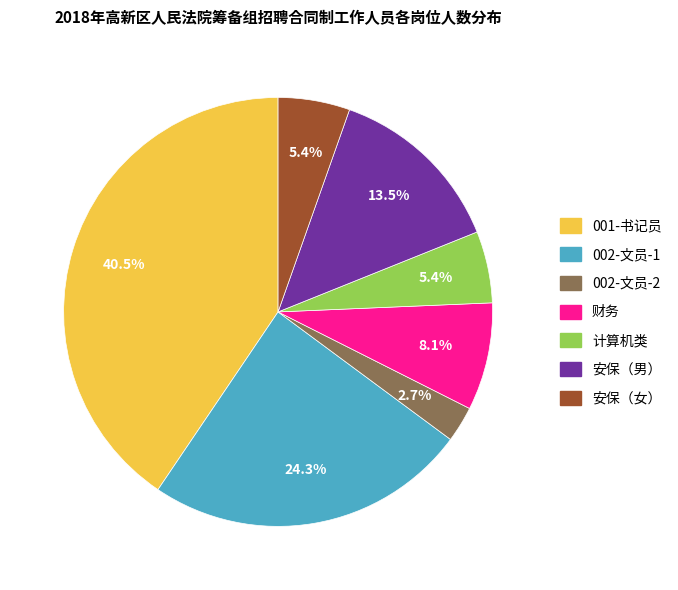

Is it true that 计算机类 is 5% of the pie?

True